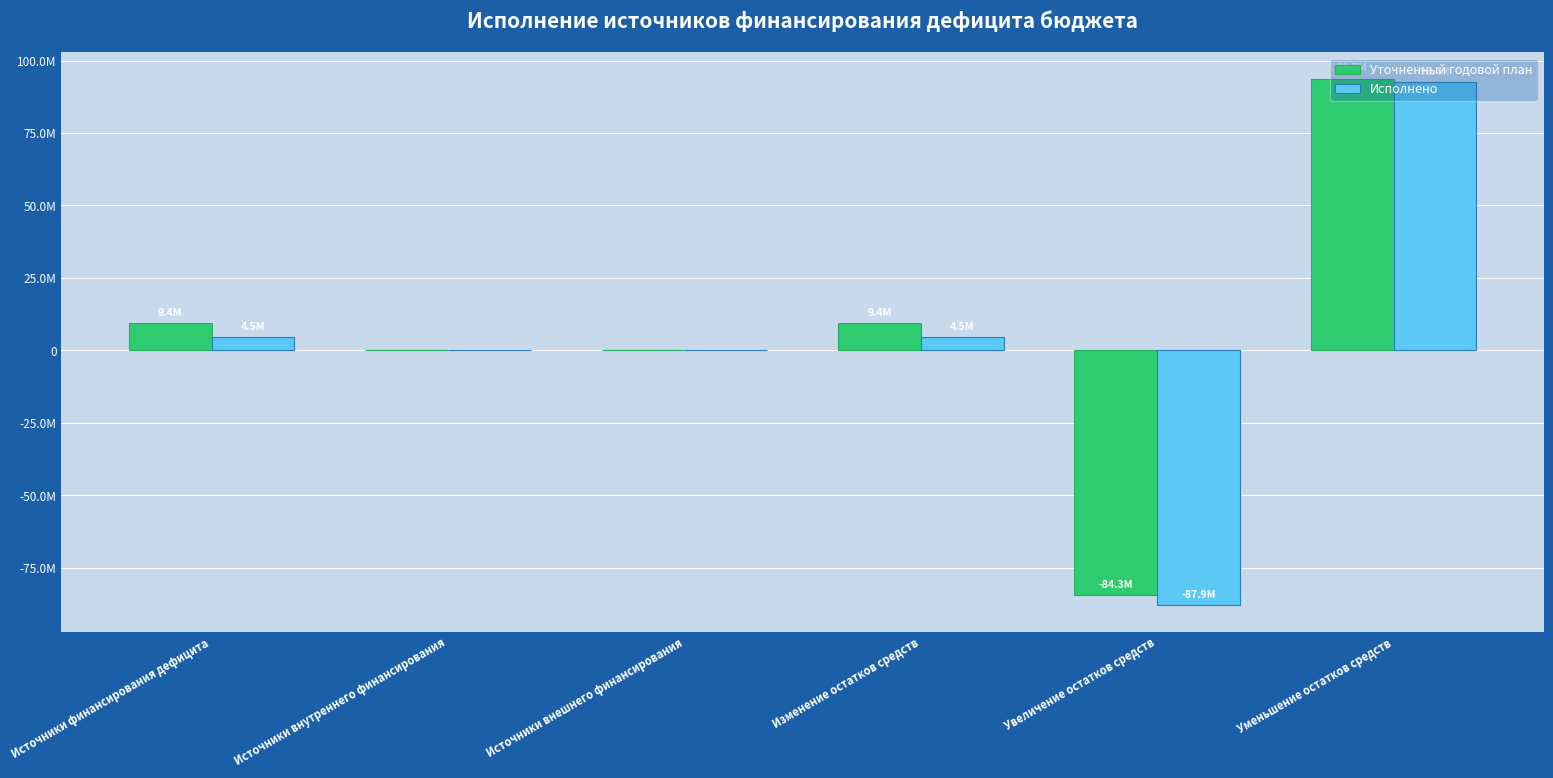

The Исполнено series shows 5909103.1 at Изменение остатков средств. True or false?

False